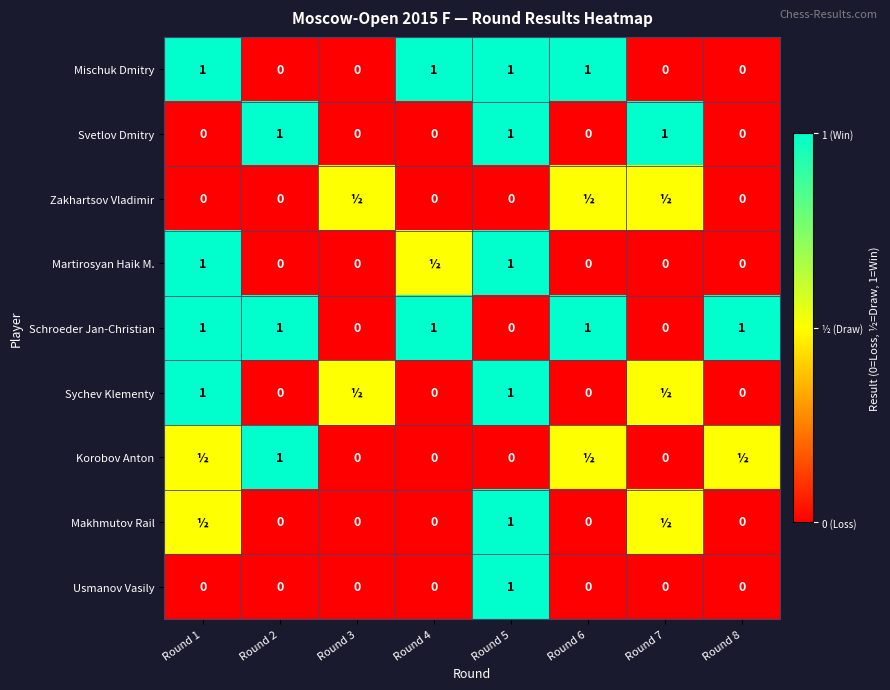

The Svetlov Dmitry series shows 0.4 at Round 5. True or false?

False